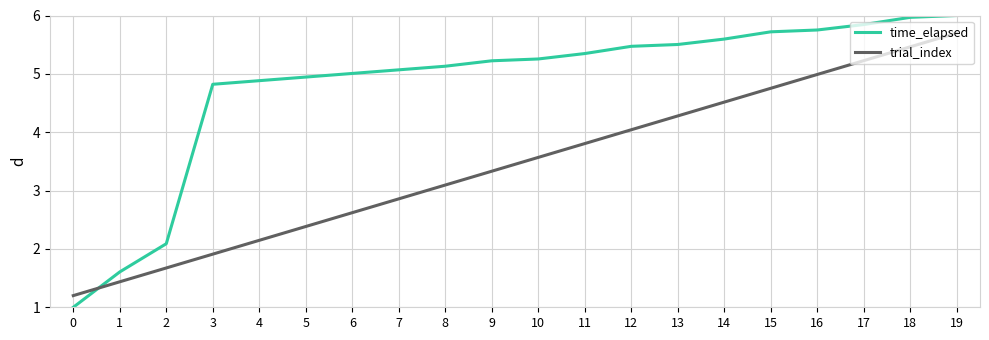

What is the difference between the maximum and second lowest values in the time_elapsed series?

4.4